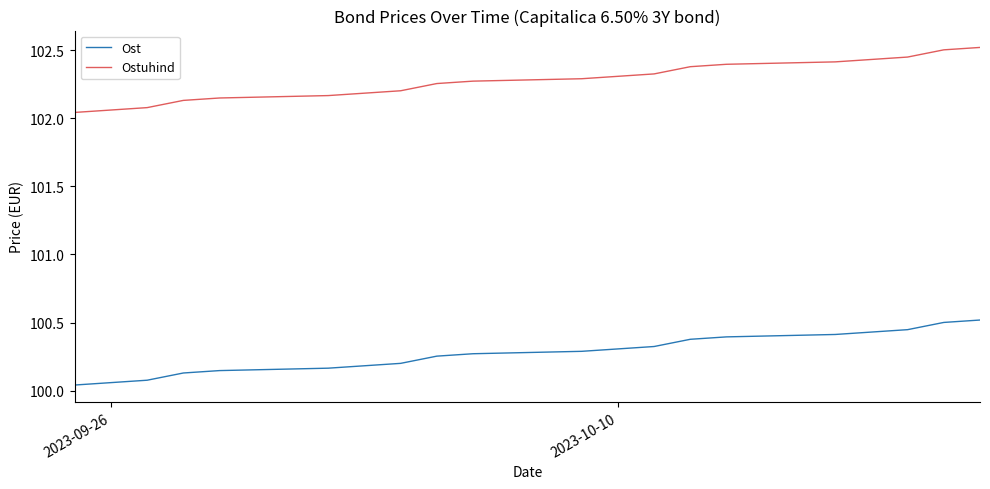

True or false: Ost and Ostuhind cross at least once.

False